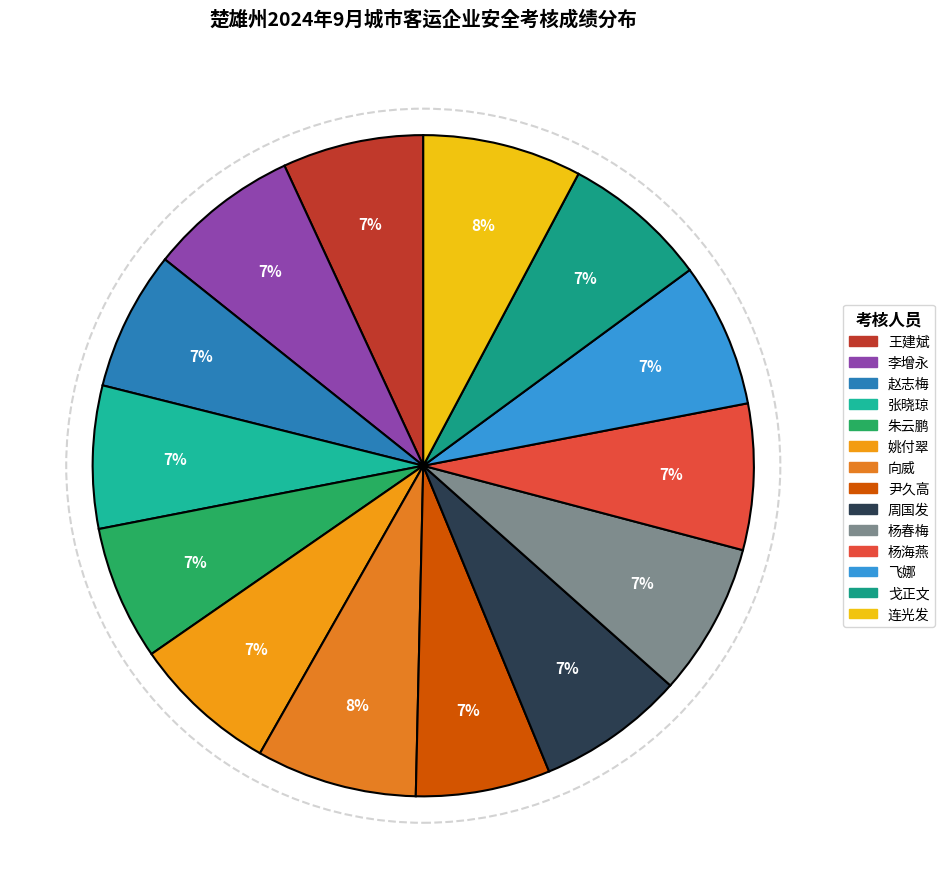

To the nearest percent, what percentage of the pie is 杨海燕?

7%